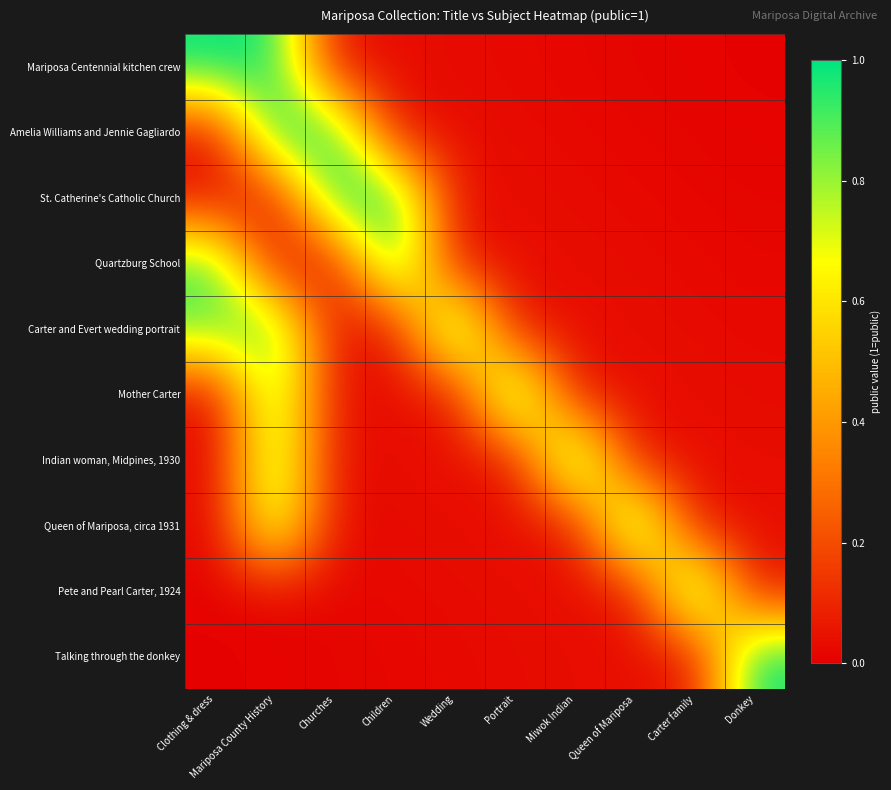

Which series has the largest range (max minus min)?

Mariposa Centennial kitchen crew